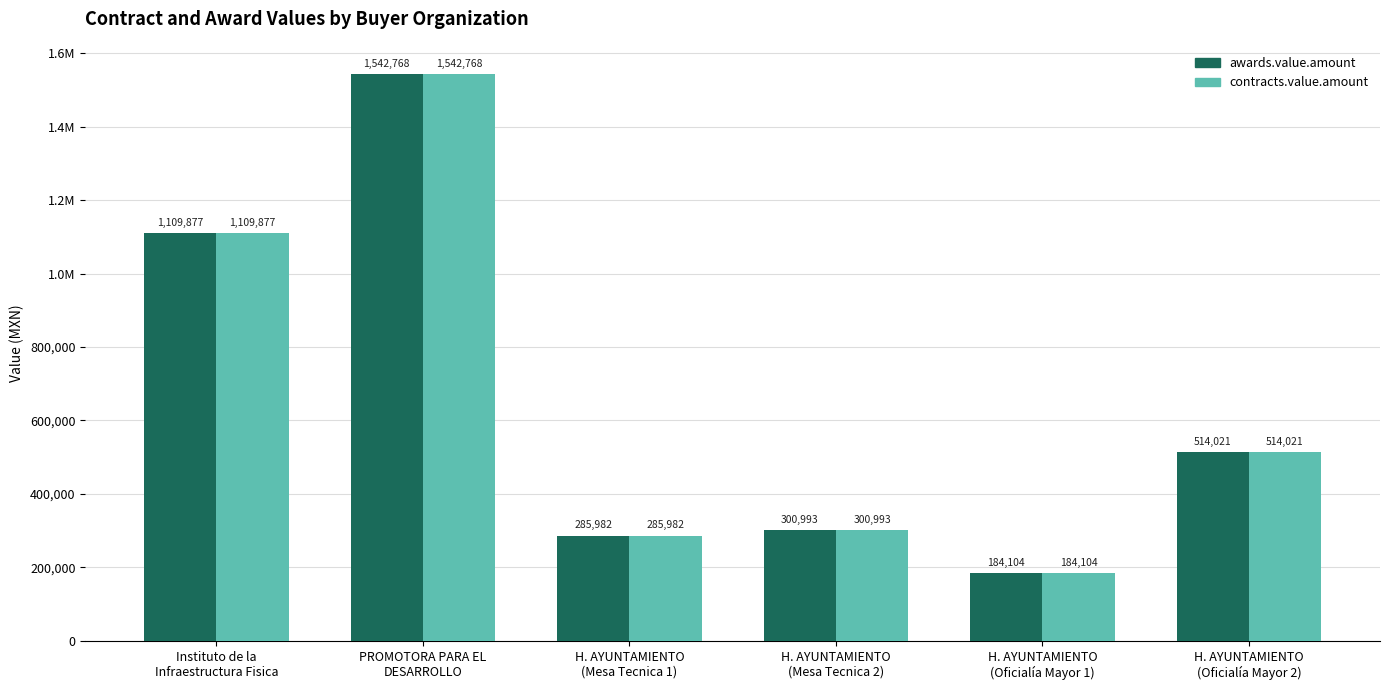

What is the label of the 6th bar from the left?

H. AYUNTAMIENTO
(Oficialía Mayor 2)